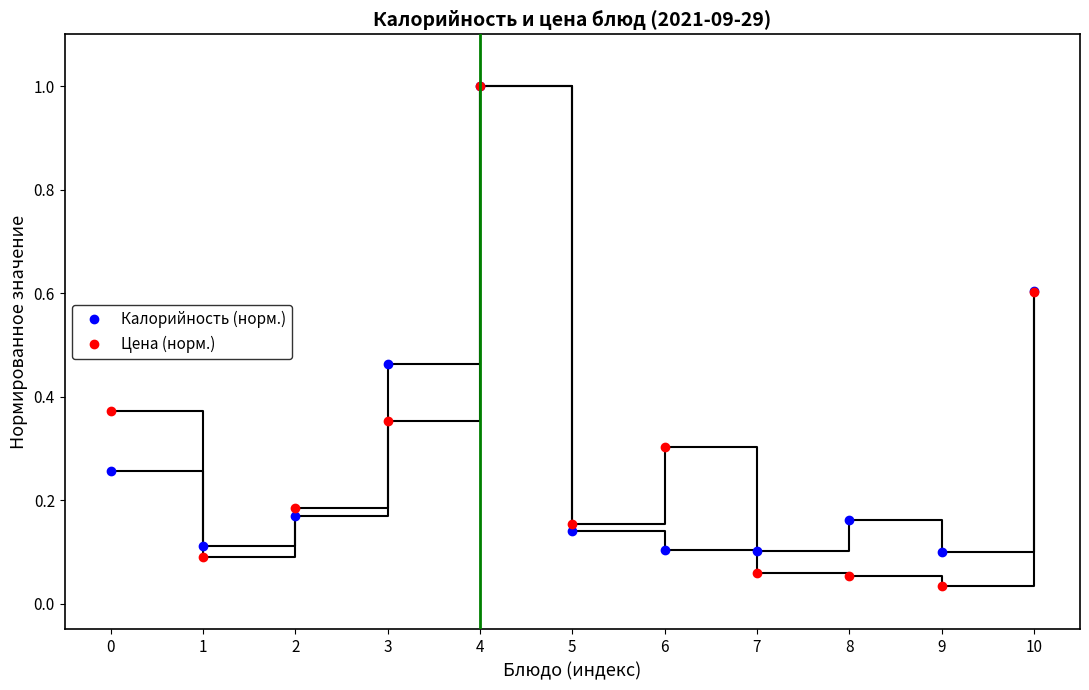

At 6, list the series in order from largest to smallest.

Цена (норм.), Калорийность (норм.)